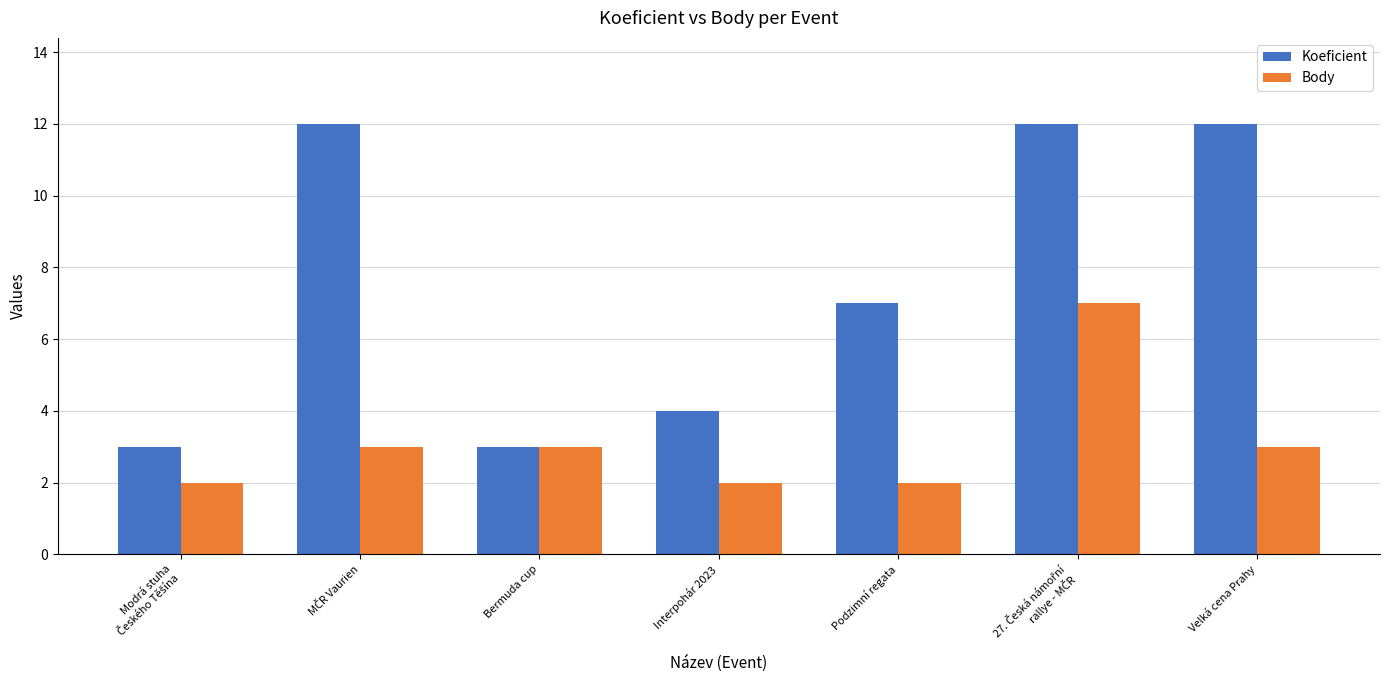

List the series in order of their peak value, highest first.

Koeficient, Body